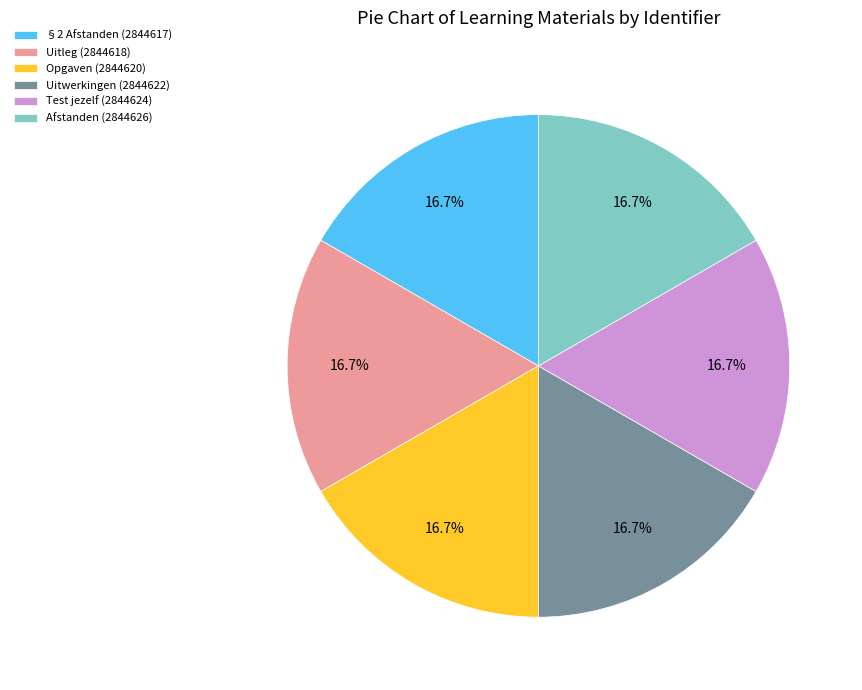

Do Uitleg (2844618) and Test jezelf (2844624) together represent more than half of the pie?

No